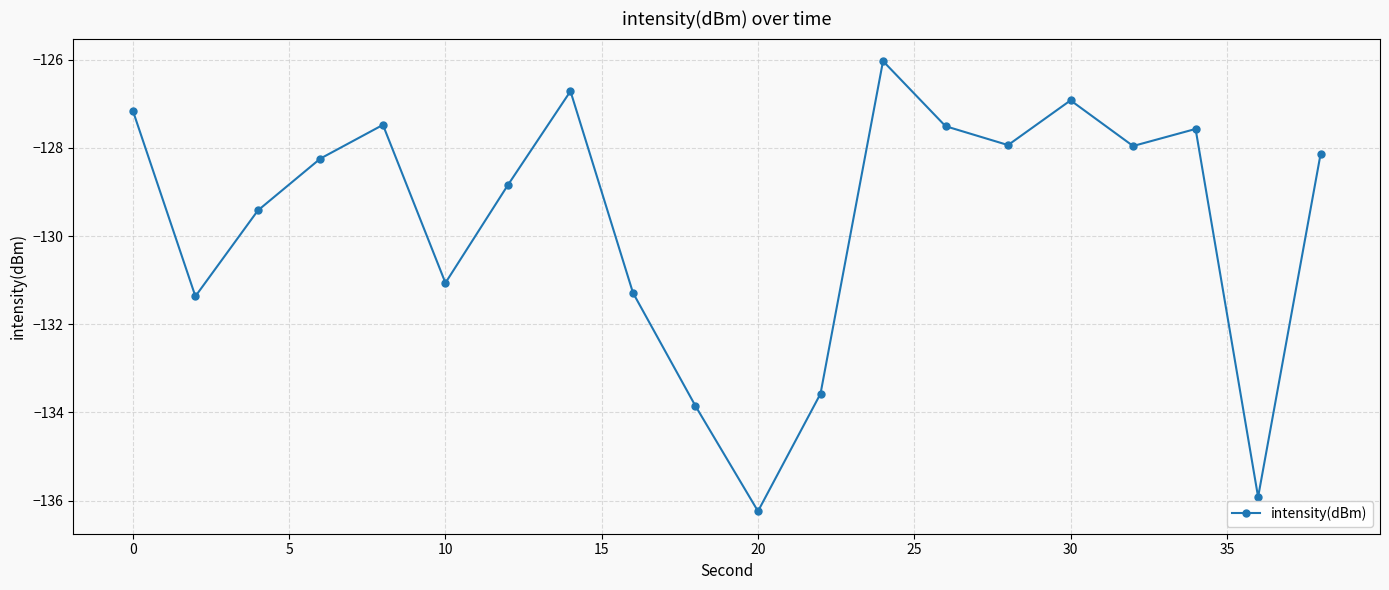

What is the average value?

-129.7